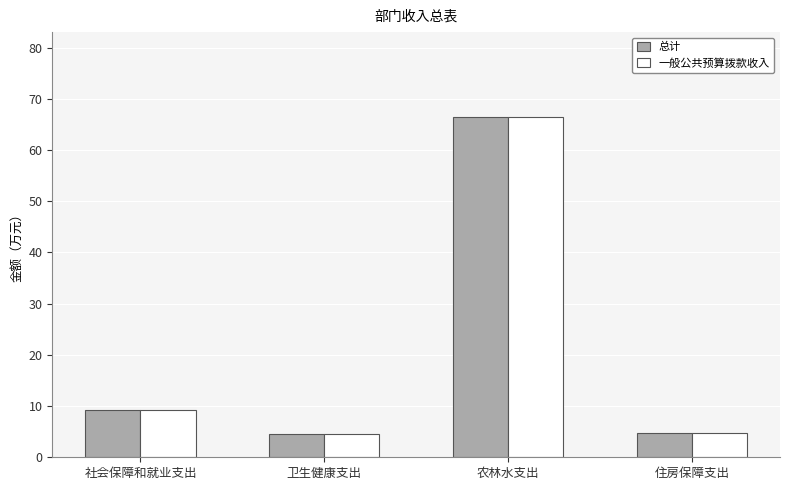

The value of 一般公共预算拨款收入 at 住房保障支出 is 4.7. True or false?

True